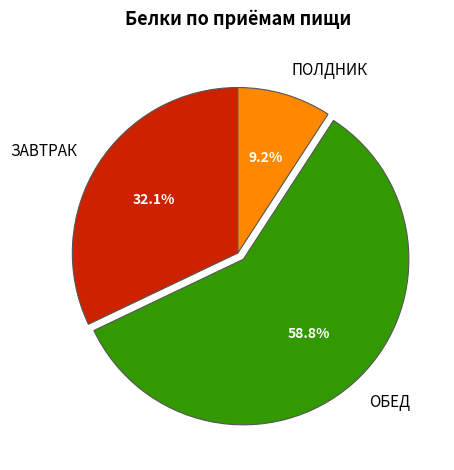

Which has a higher value, ЗАВТРАК or ПОЛДНИК?

ЗАВТРАК